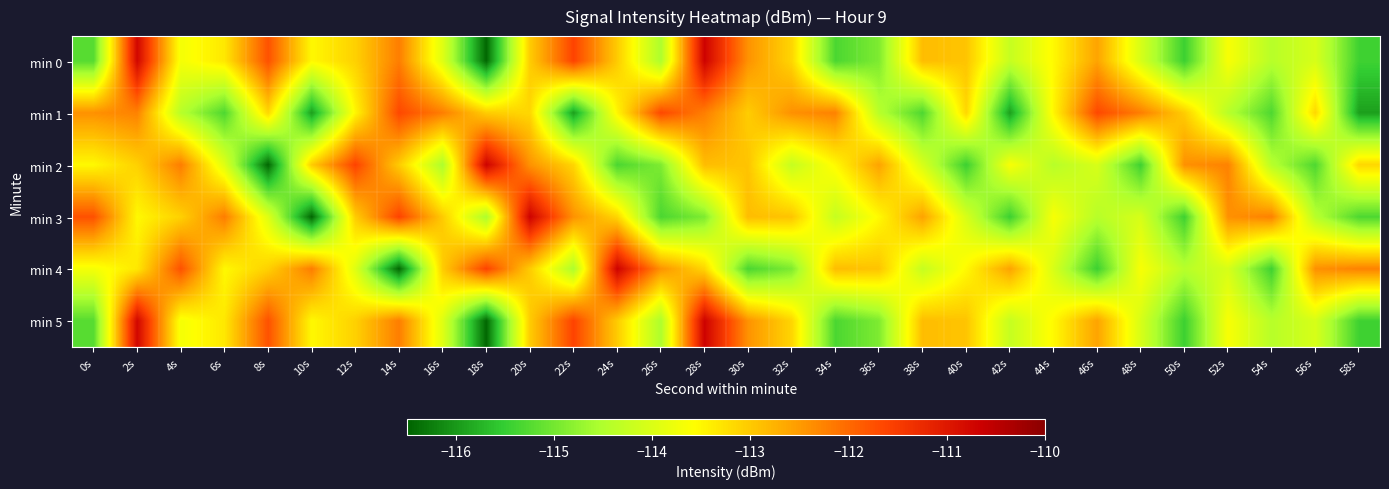

How many series are shown in this chart?

6